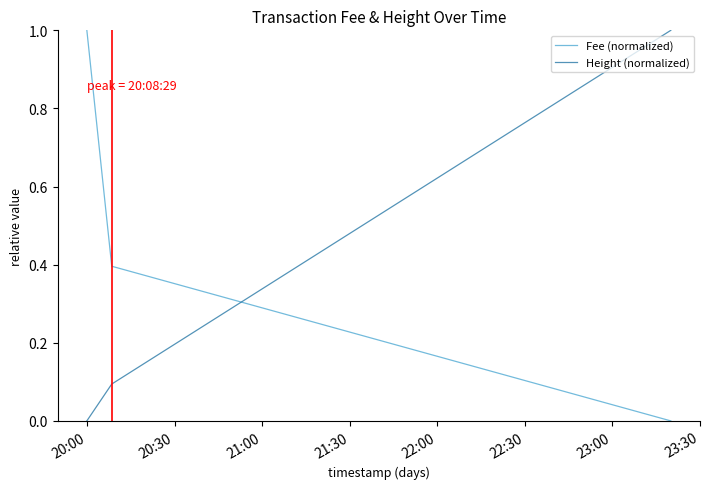

Which series has the largest total across all categories?

Fee (normalized)